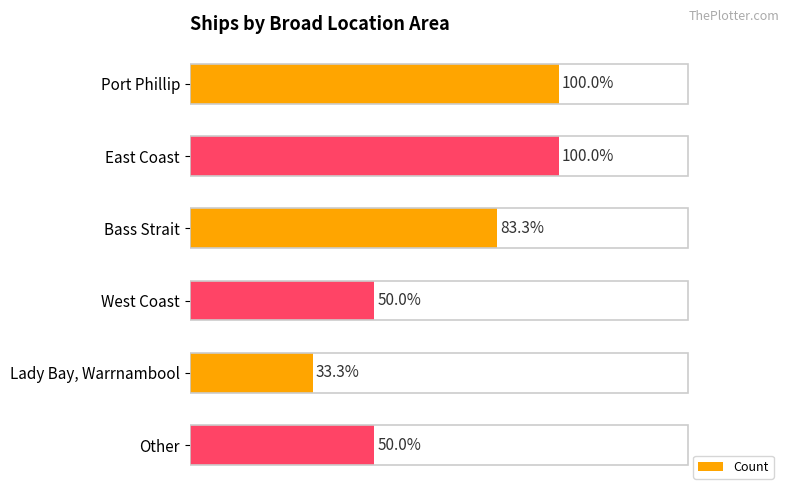

Does the chart contain any negative values?

No